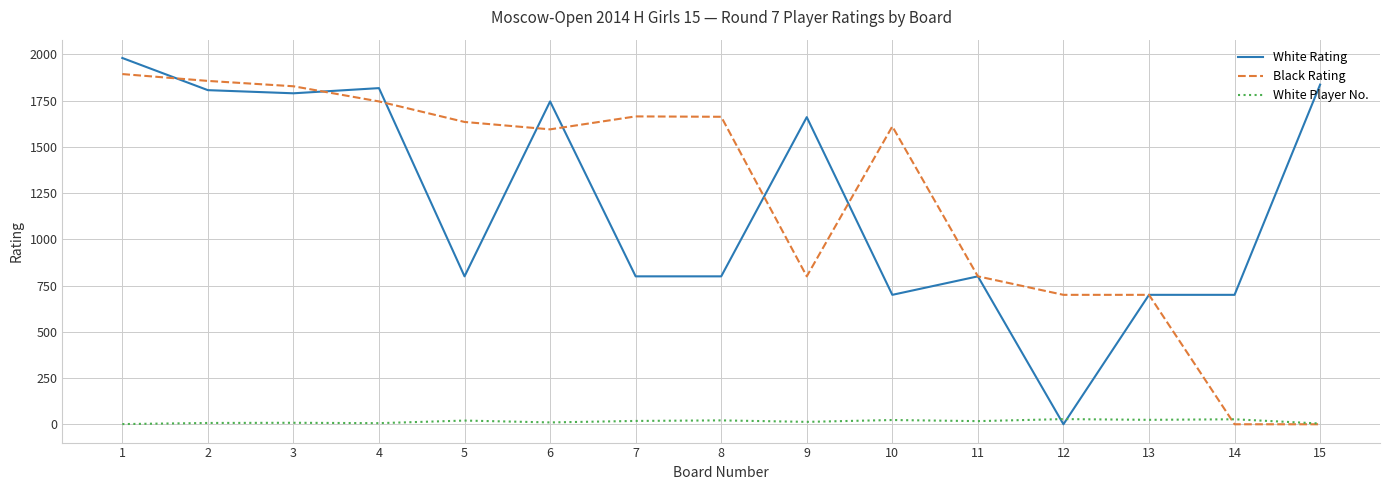

What is the total value across all series at 3?

3626